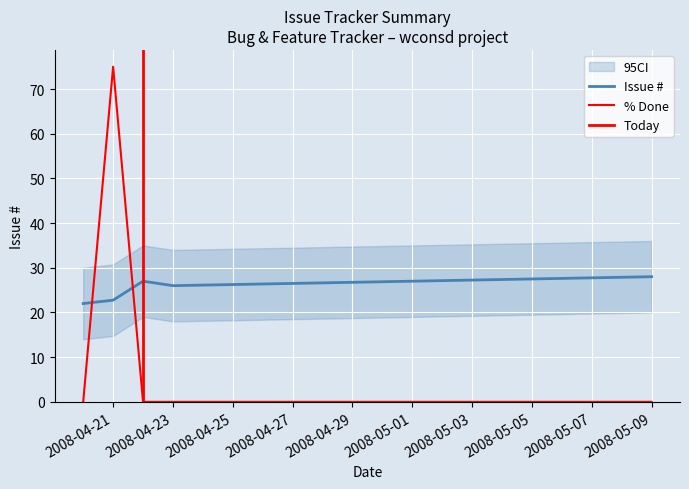

Which category has the highest value in the Issue # series?

2008-05-09